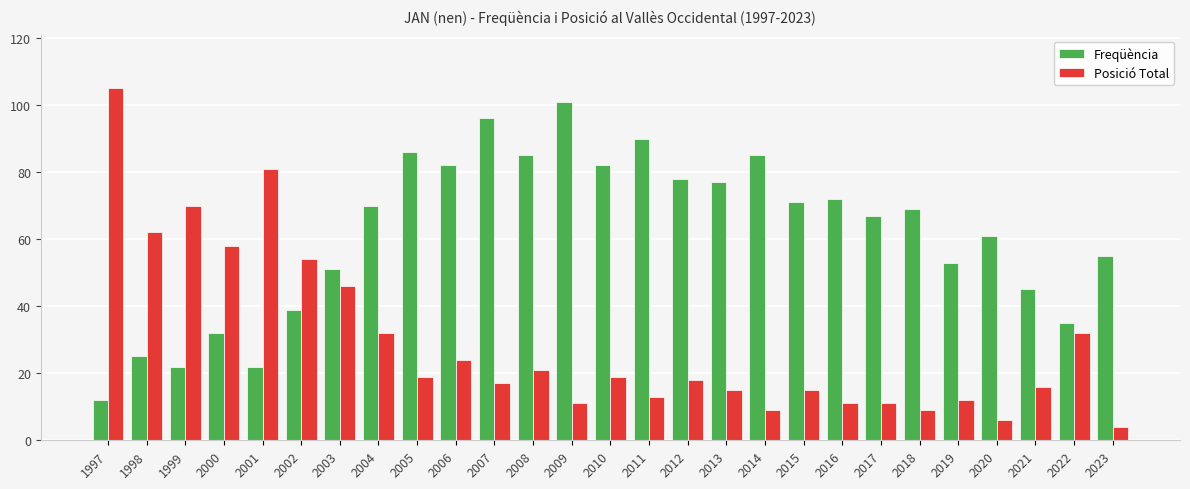

Reading left to right, what are all the values shown in this chart?

Freqüència: 1997=12	1998=25	1999=22	2000=32	2001=22	2002=39	2003=51	2004=70	2005=86	2006=82	2007=96	2008=85	2009=101	2010=82	2011=90	2012=78	2013=77	2014=85	2015=71	2016=72	2017=67	2018=69	2019=53	2020=61	2021=45	2022=35	2023=55
Posició Total: 1997=105	1998=62	1999=70	2000=58	2001=81	2002=54	2003=46	2004=32	2005=19	2006=24	2007=17	2008=21	2009=11	2010=19	2011=13	2012=18	2013=15	2014=9	2015=15	2016=11	2017=11	2018=9	2019=12	2020=6	2021=16	2022=32	2023=4